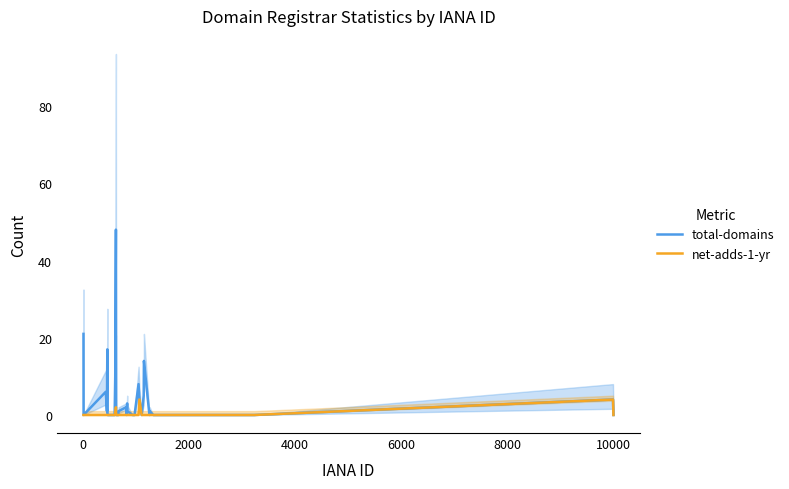

Is the value of total-domains at −2000 greater than the value of net-adds-1-yr at 34?

Yes